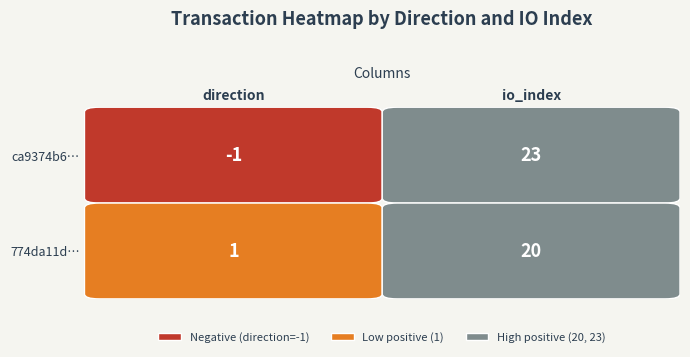

The value of 774da11d4876f01f4660dd9a2a13b91a30a8e3a at 0 is 1. True or false?

True